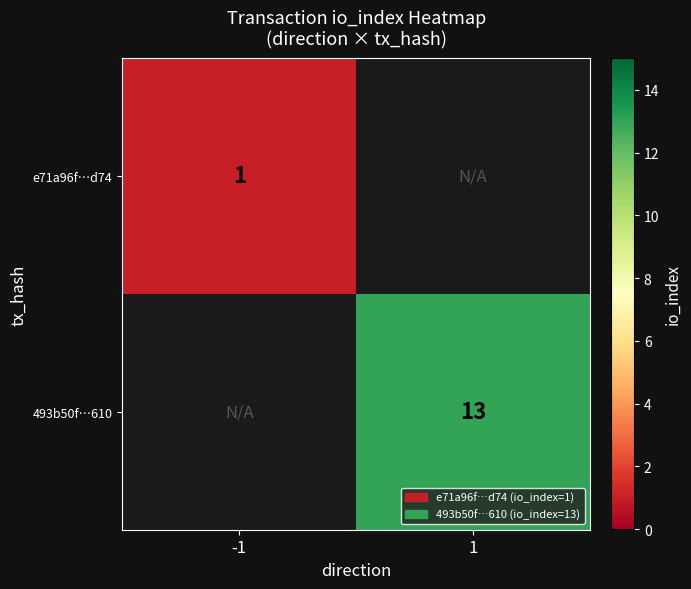

The 493b50f…610 series shows 20 at 1. True or false?

False